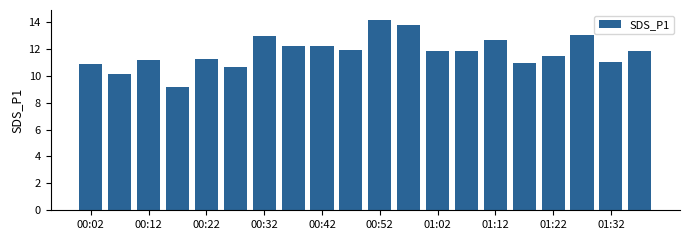

What is the difference between the maximum and second lowest values?

4.0